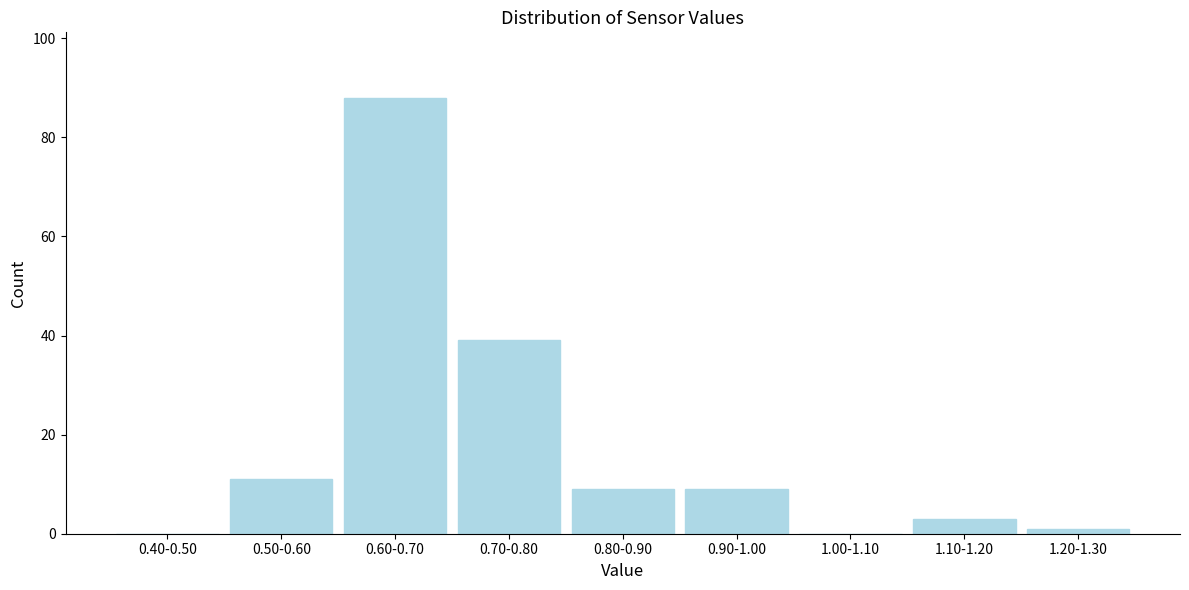

Reading right to left, what are all the values shown in this chart?

1.20-1.30=1	1.10-1.20=3	1.00-1.10=0	0.90-1.00=9	0.80-0.90=9	0.70-0.80=39	0.60-0.70=88	0.50-0.60=11	0.40-0.50=0